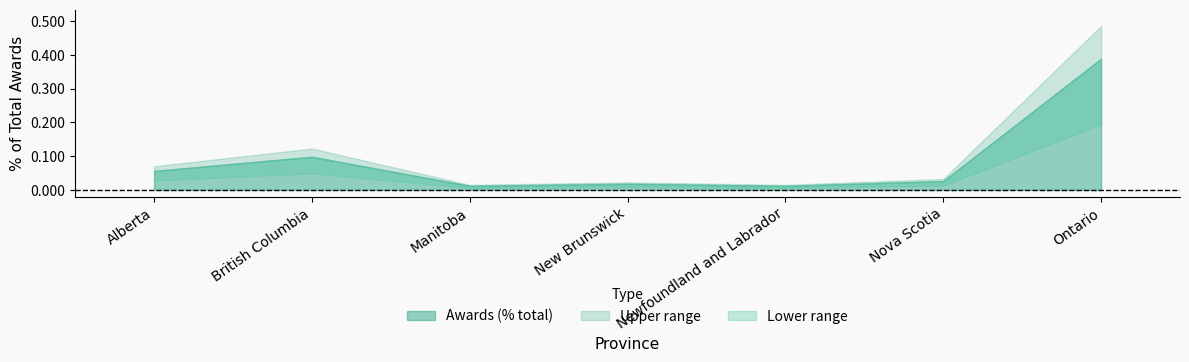

What is the change in value from Manitoba to Ontario?

+0.4